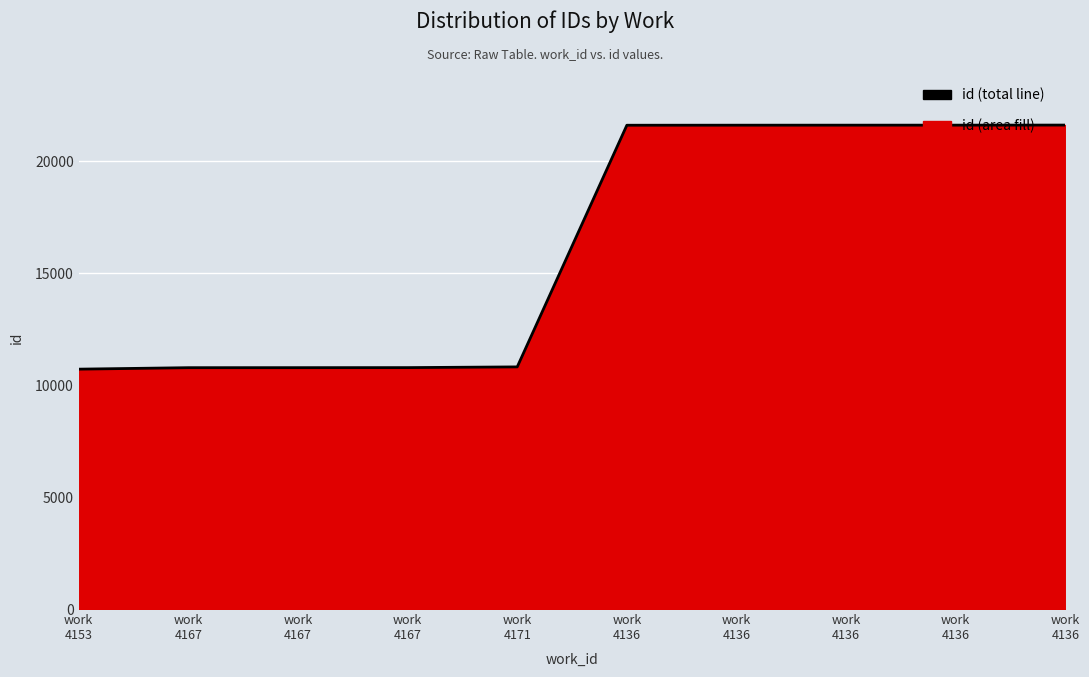

What is the value of the 8th point from the left?

21611